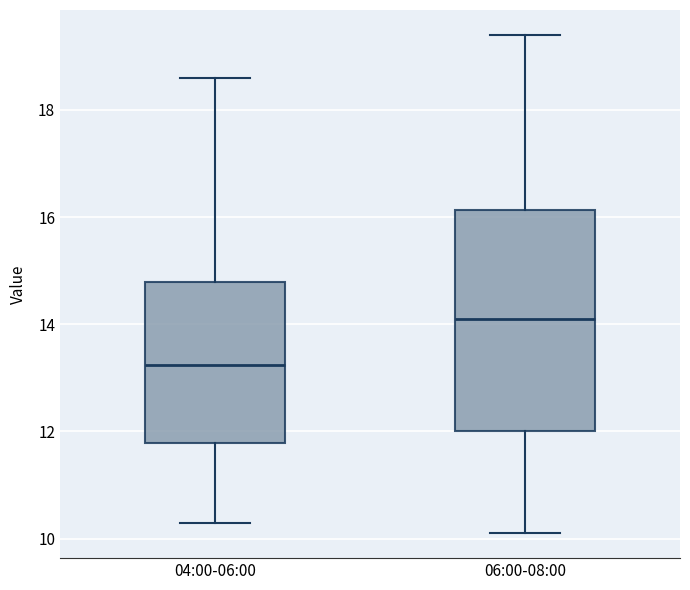

Which box is the tallest, from its lower edge to its upper edge?

06:00-08:00